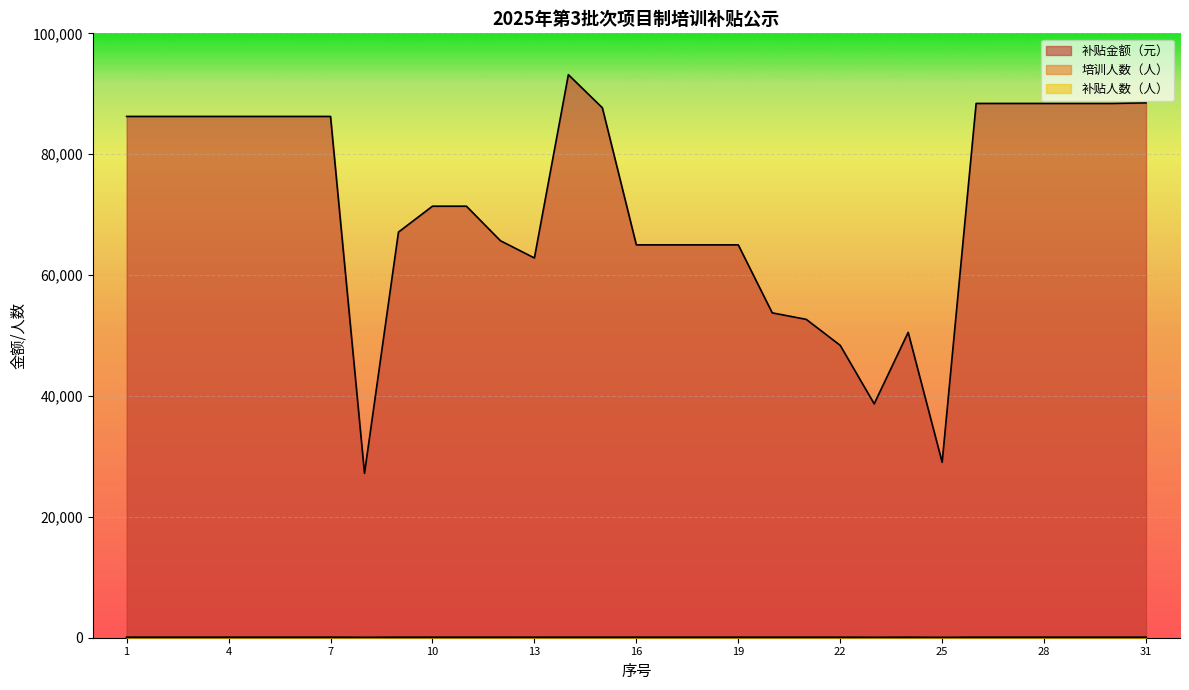

At which category is the sum across all series the highest?

14